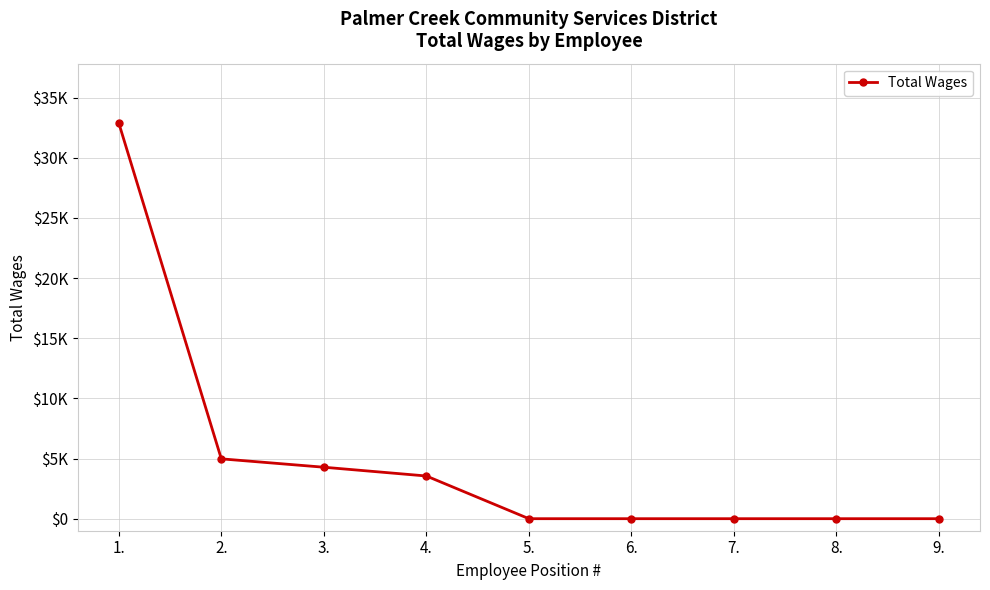

True or false: there are more than 2 points higher than both neighbors.

False